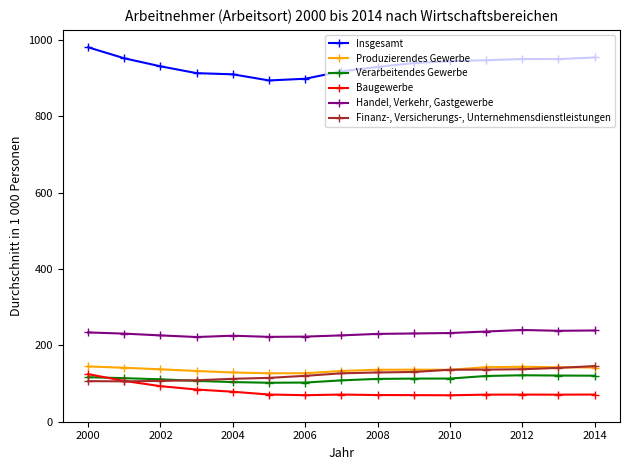

Which series has the largest total across all categories?

Insgesamt